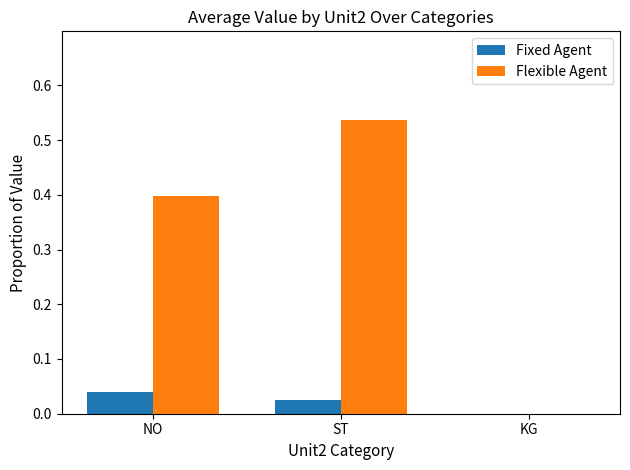

True or false: Flexible Agent has a value of 0.4 at NO.

True